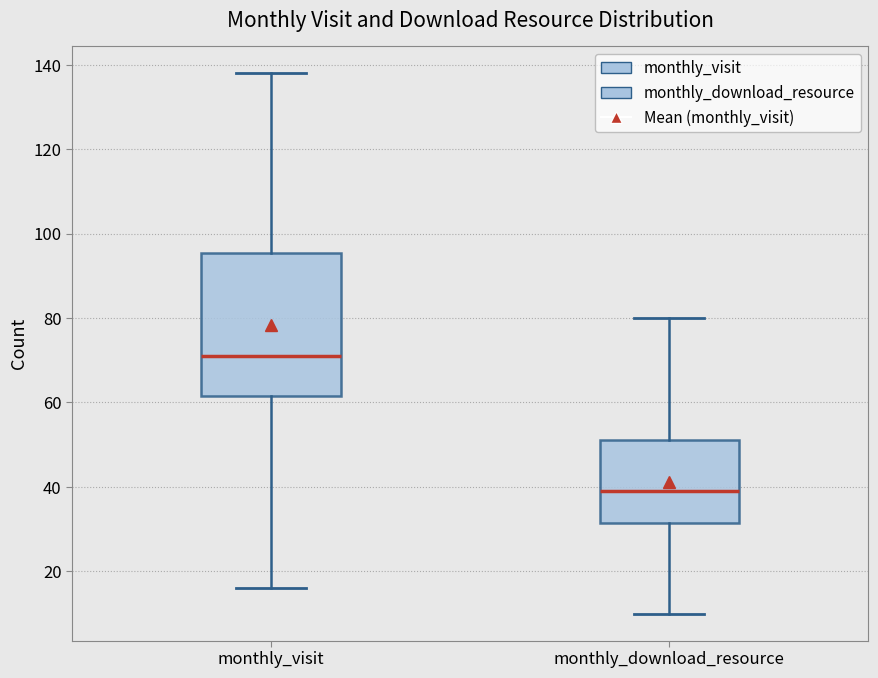

Reading left to right, transcribe this box plot: for each box, give where its median line is, the range the box spans, and where its two whiskers end, as read against the y-axis. The values are not printed on the chart, so give them approximately, as read against the axis.

monthly_visit: median 72, box 62 to 96, whiskers 16 to 138
monthly_download_resource: median 40, box 32 to 52, whiskers 10 to 80